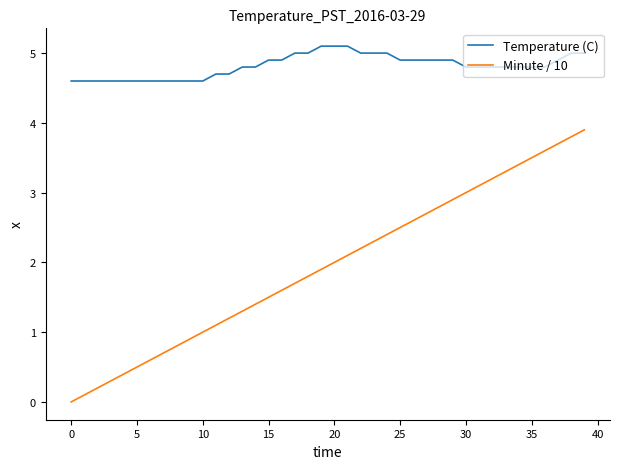

What is the minimum value for Temperature (C)?

4.6